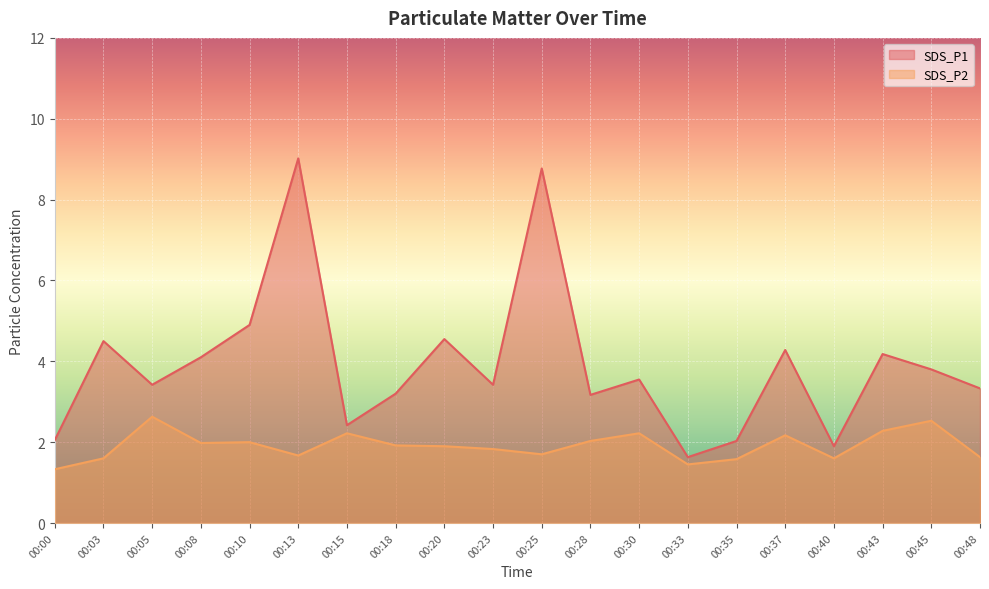

At how many categories does at least one series exceed 4?

8